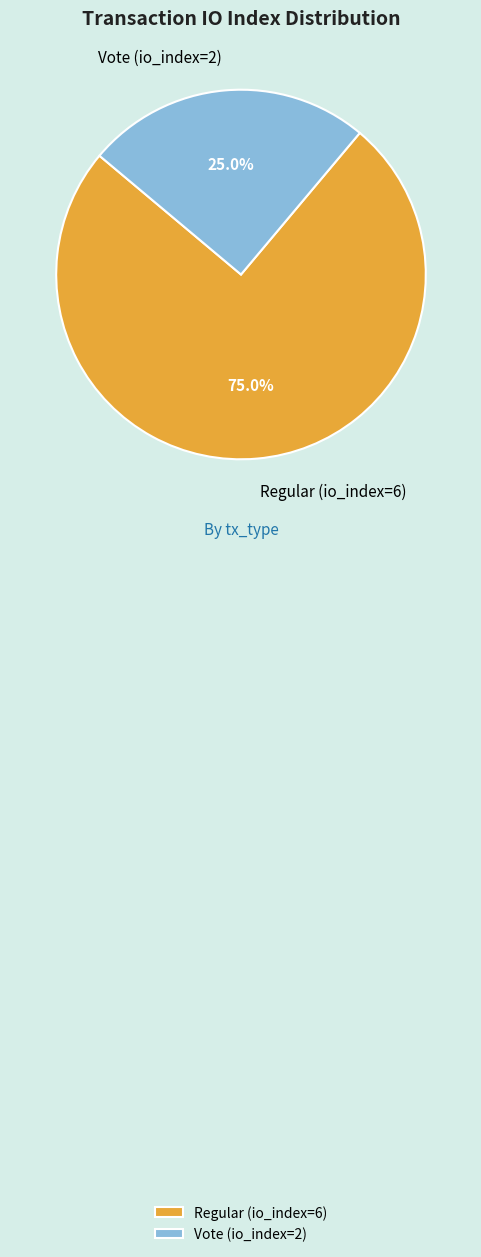

Count the number of slices in the pie.

2